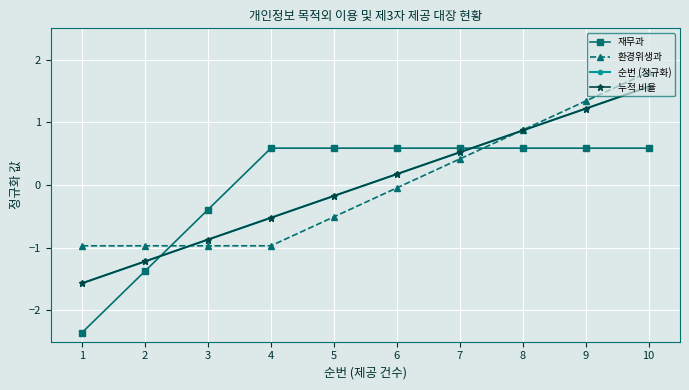

Is this an area chart (filled region under the line)?

No